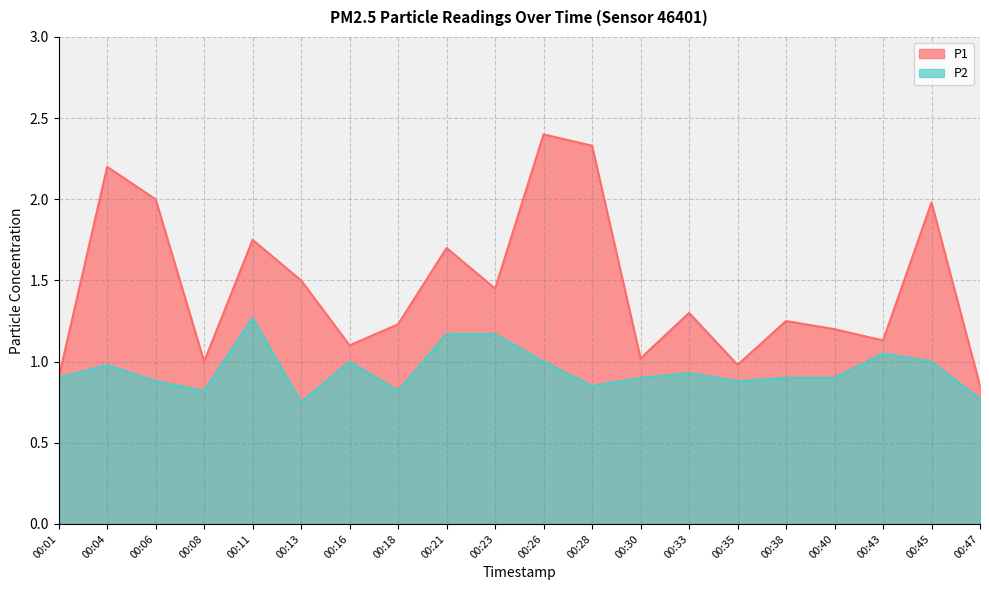

In P1, how many points are lower than both neighbors (excluding endpoints)?

6